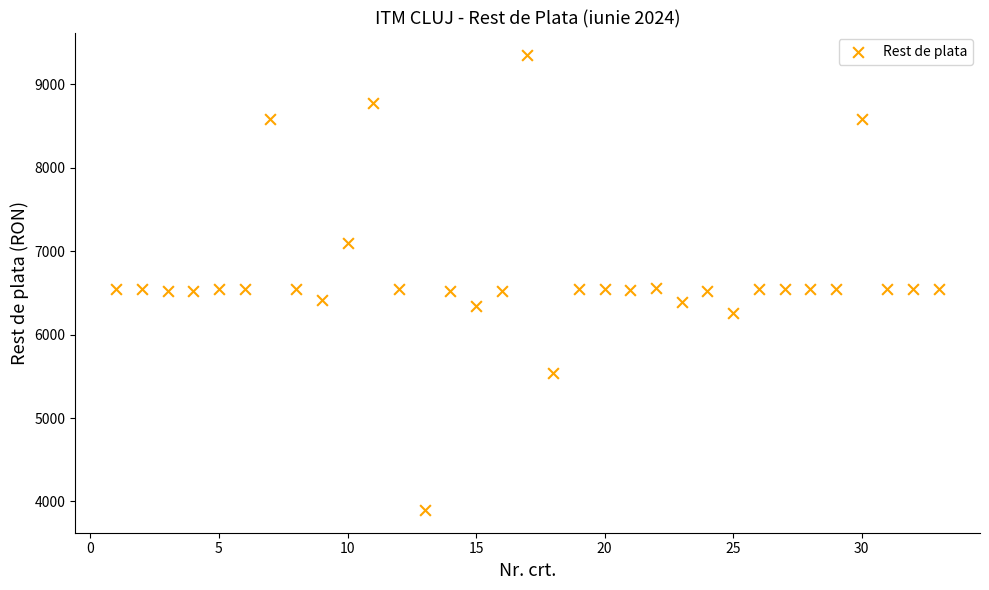

What is the range of Y values (max minus min)?

5448